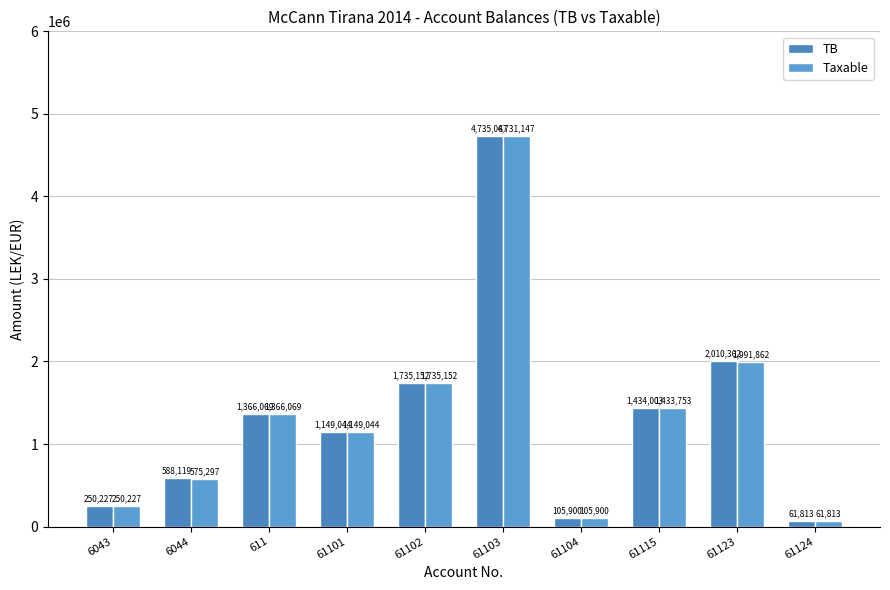

At which label does Taxable first exceed 1366068?

611